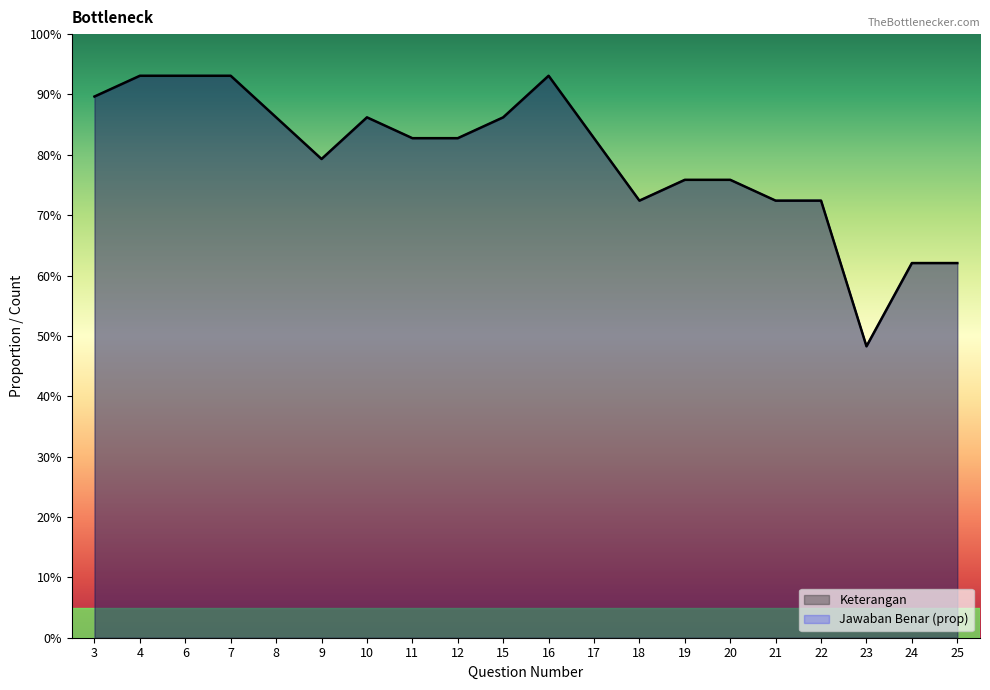

What is the difference between the Jawaban Benar values at 23 and 12?

0.3